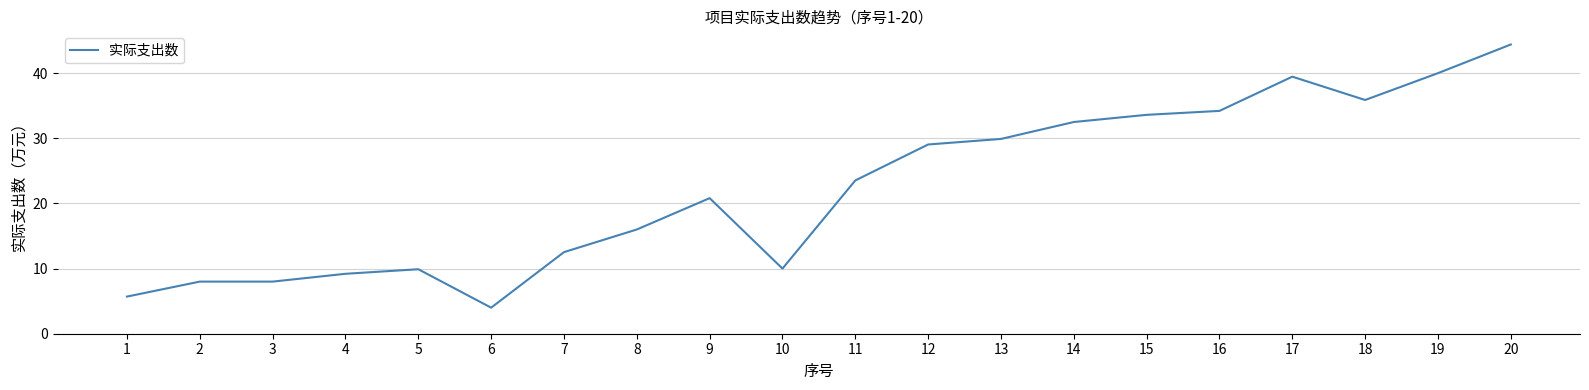

At which category does the chart reach its minimum across all series?

6